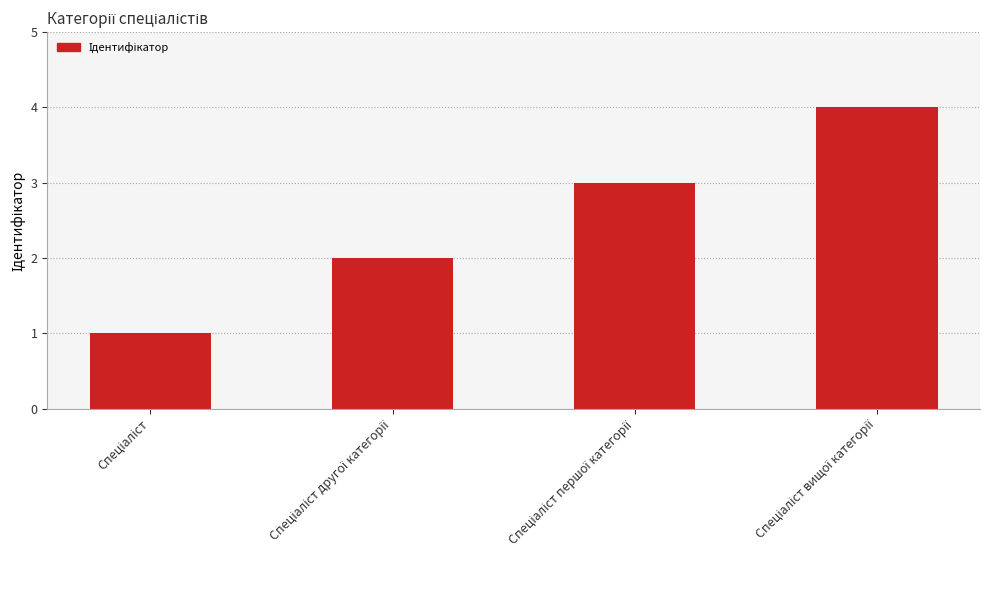

How many data points are less than 3?

2